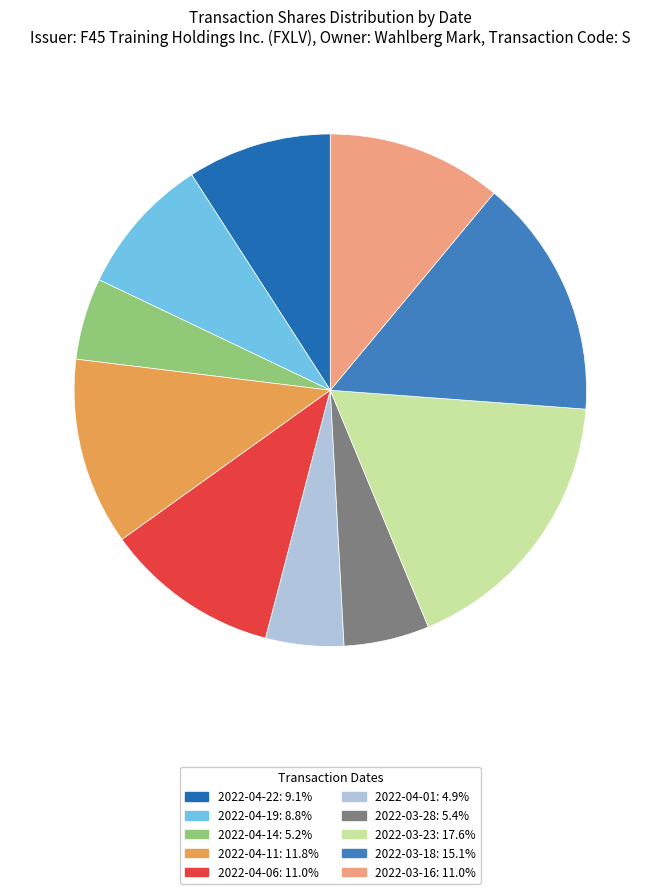

Rank the categories by value from highest to lowest.

2022-03-23, 2022-03-18, 2022-04-11, 2022-04-06, 2022-03-16, 2022-04-22, 2022-04-19, 2022-03-28, 2022-04-14, 2022-04-01